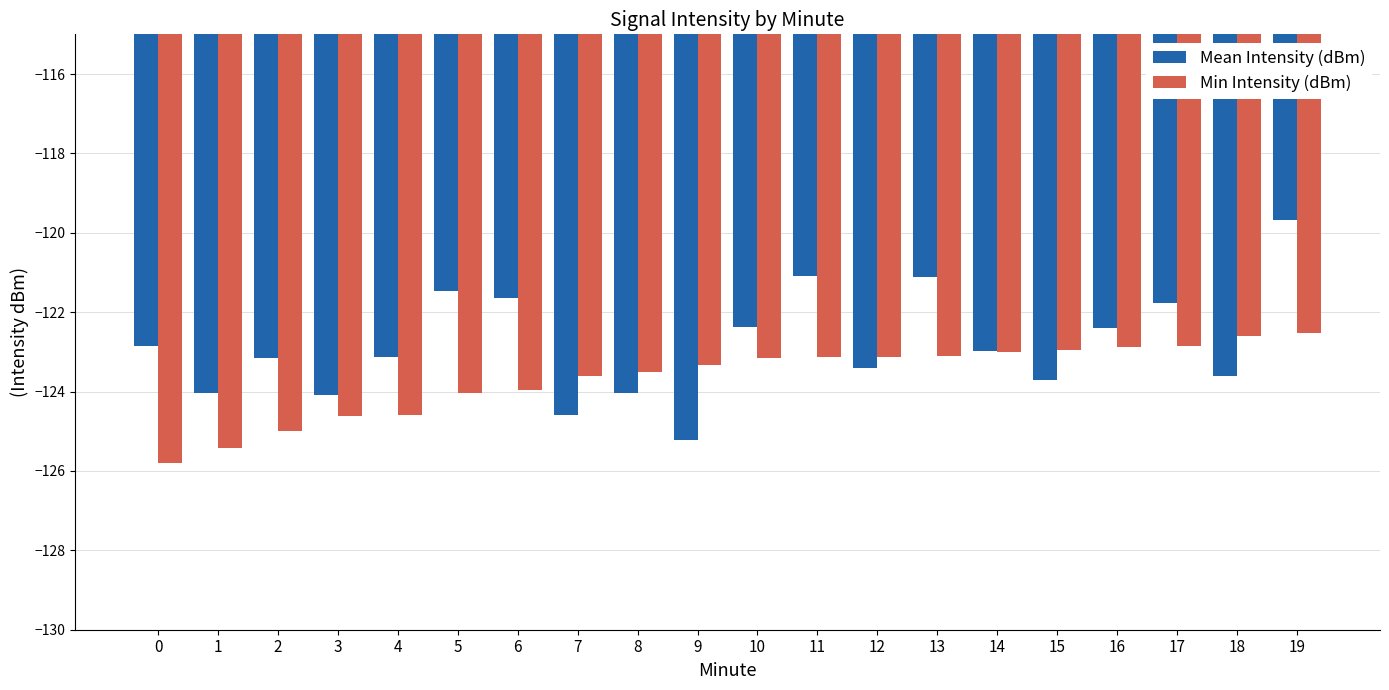

At which label does Mean Intensity (dBm) first exceed -122?

5